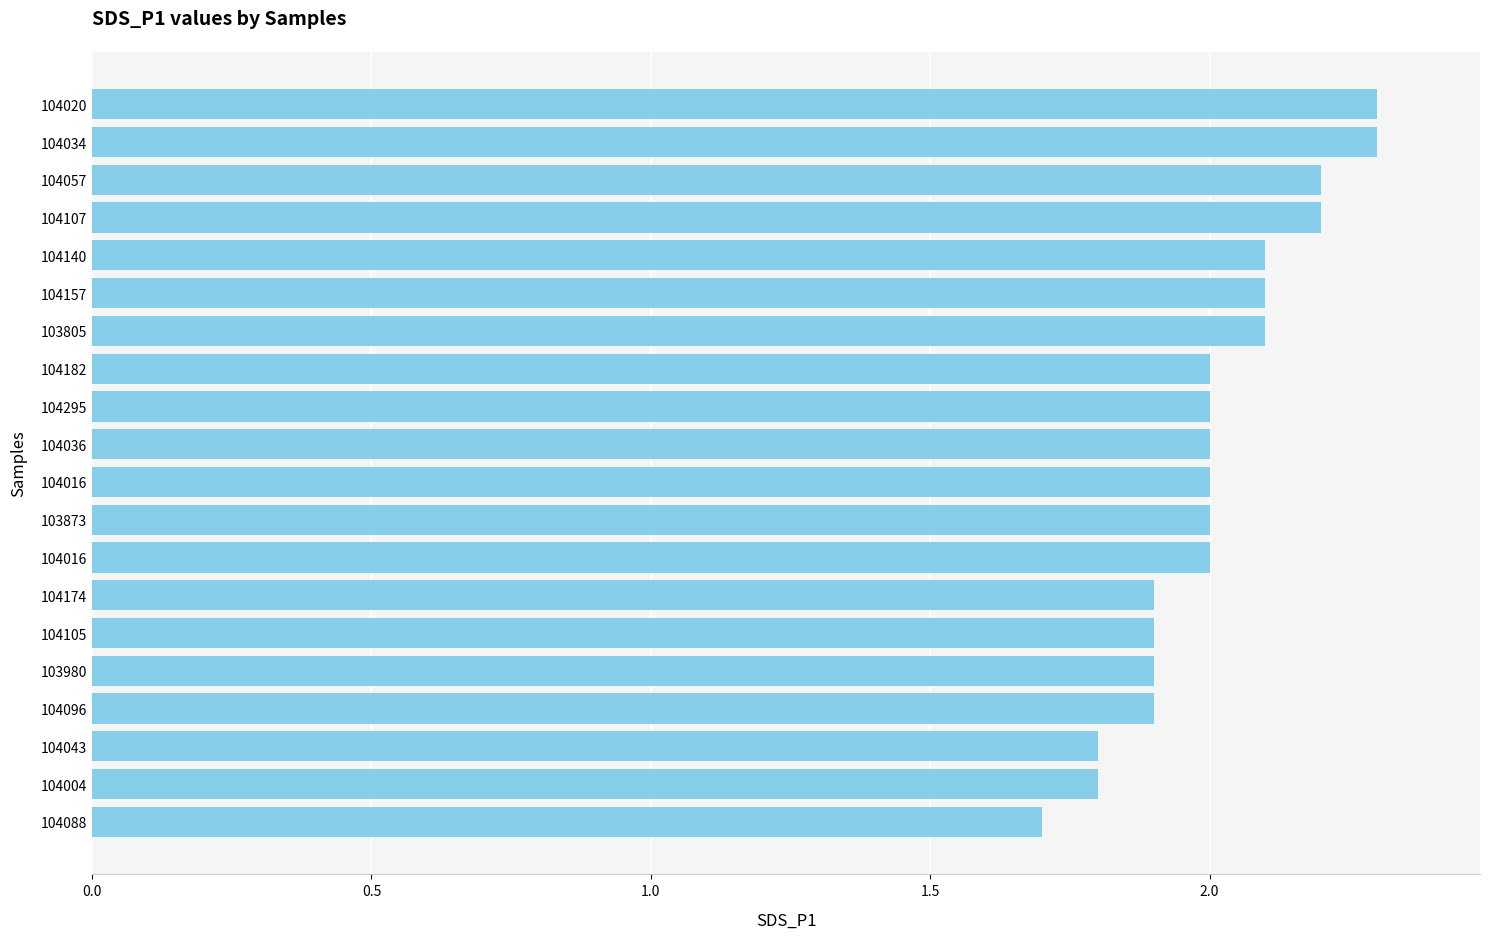

What is the difference between the maximum and minimum values?

0.6